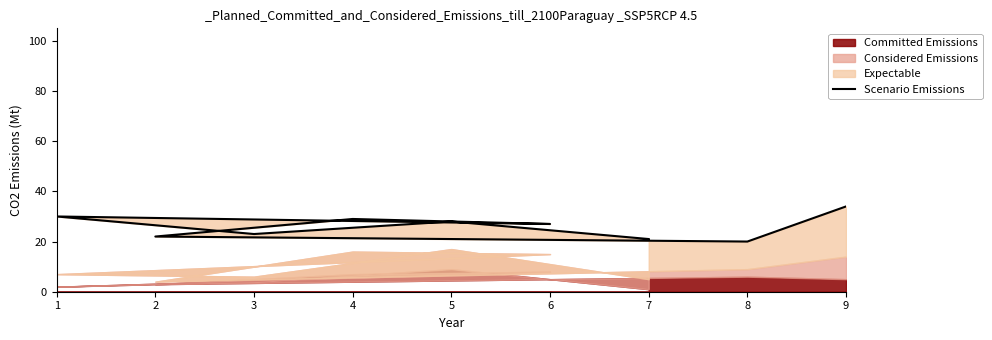

What is the change in value from 8 to 4?

+9